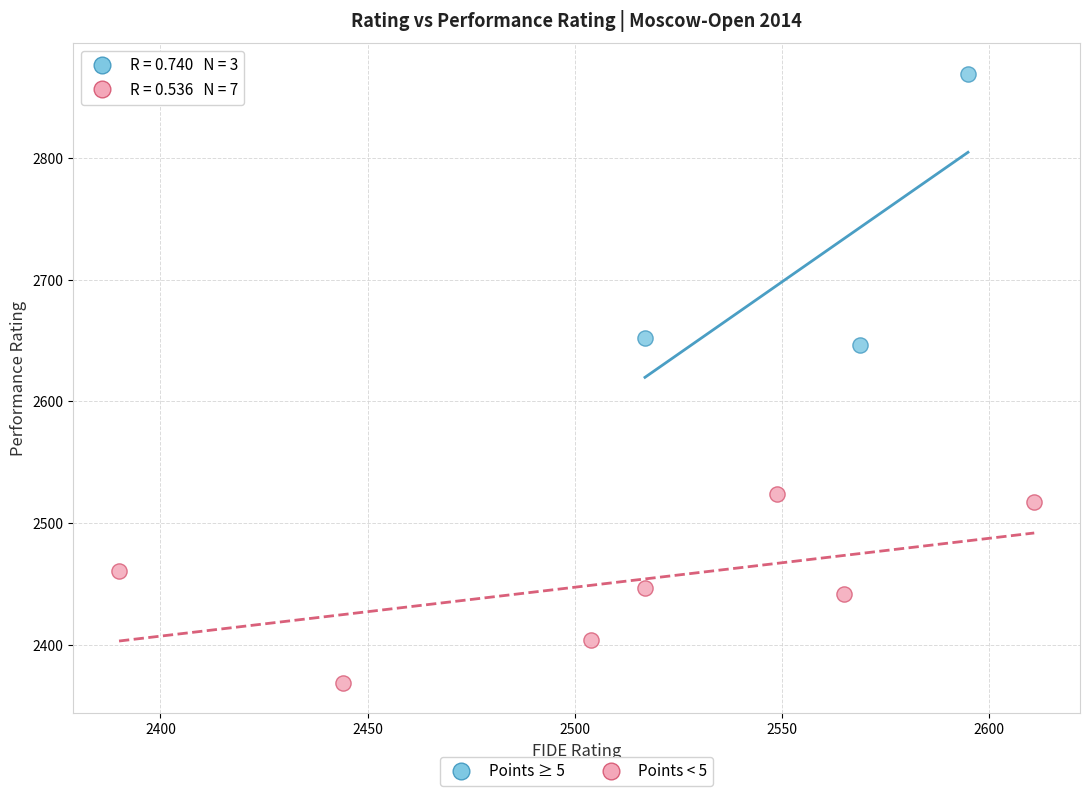

Which series contains the highest Y value?

Points ≥ 5